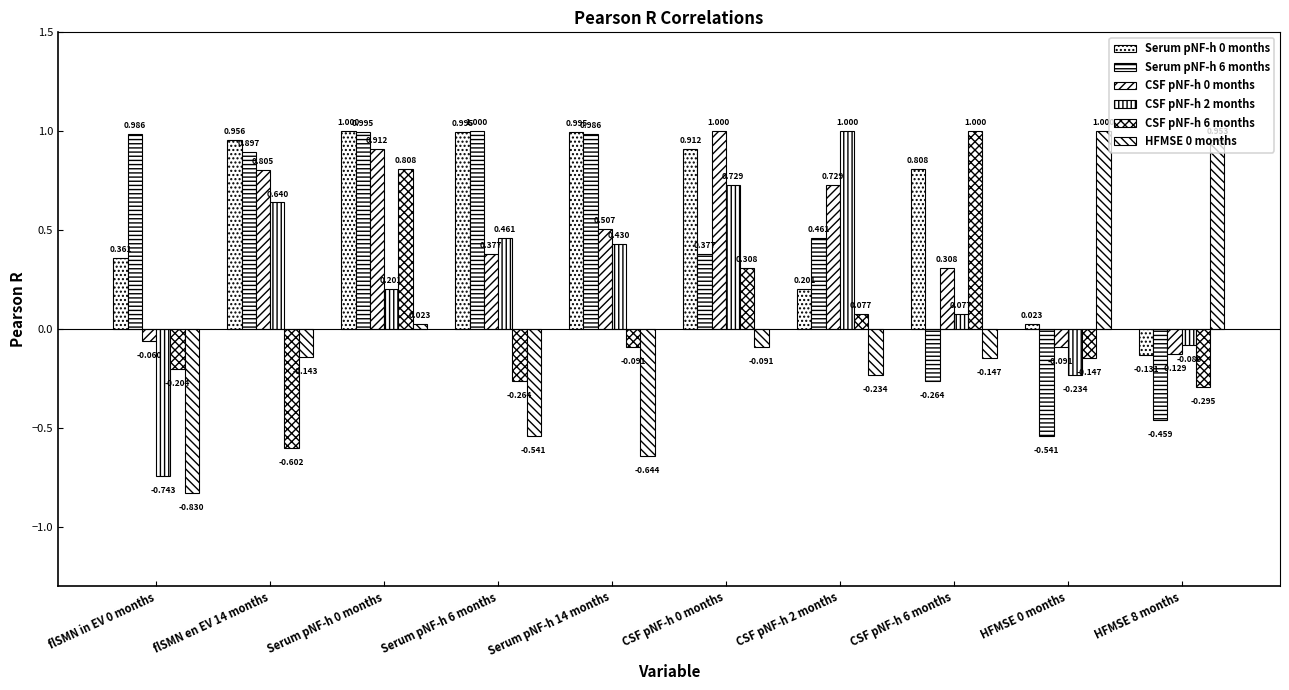

The value of CSF pNF-h 0 months at HFMSE 0 months is -0.1. True or false?

True